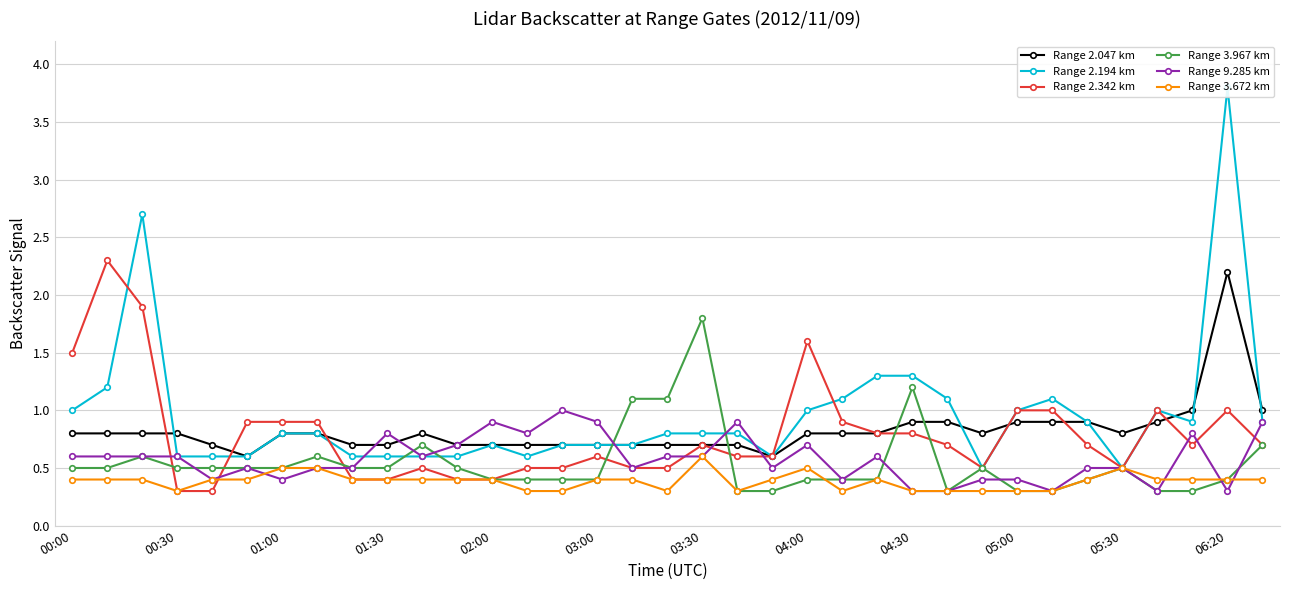

True or false: Range 9.285 km and Range 3.672 km cross at least once.

True